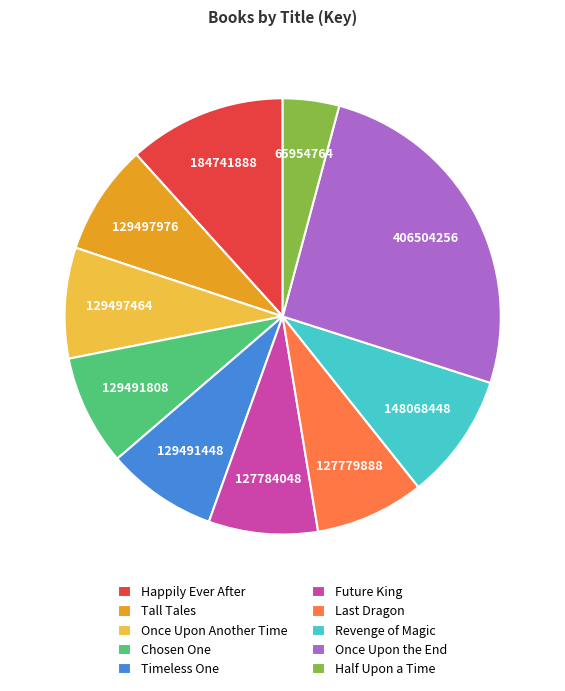

Is it true that Once Upon the End is 26% of the pie?

True